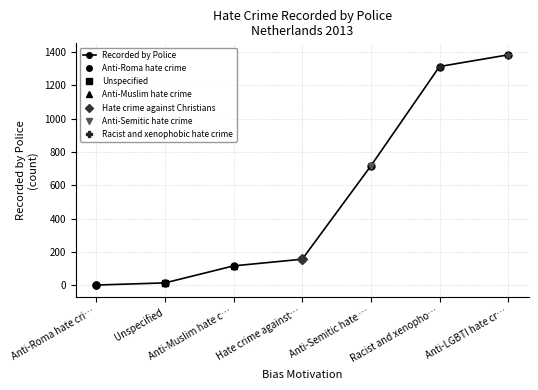

How many data points are less than 157?

3